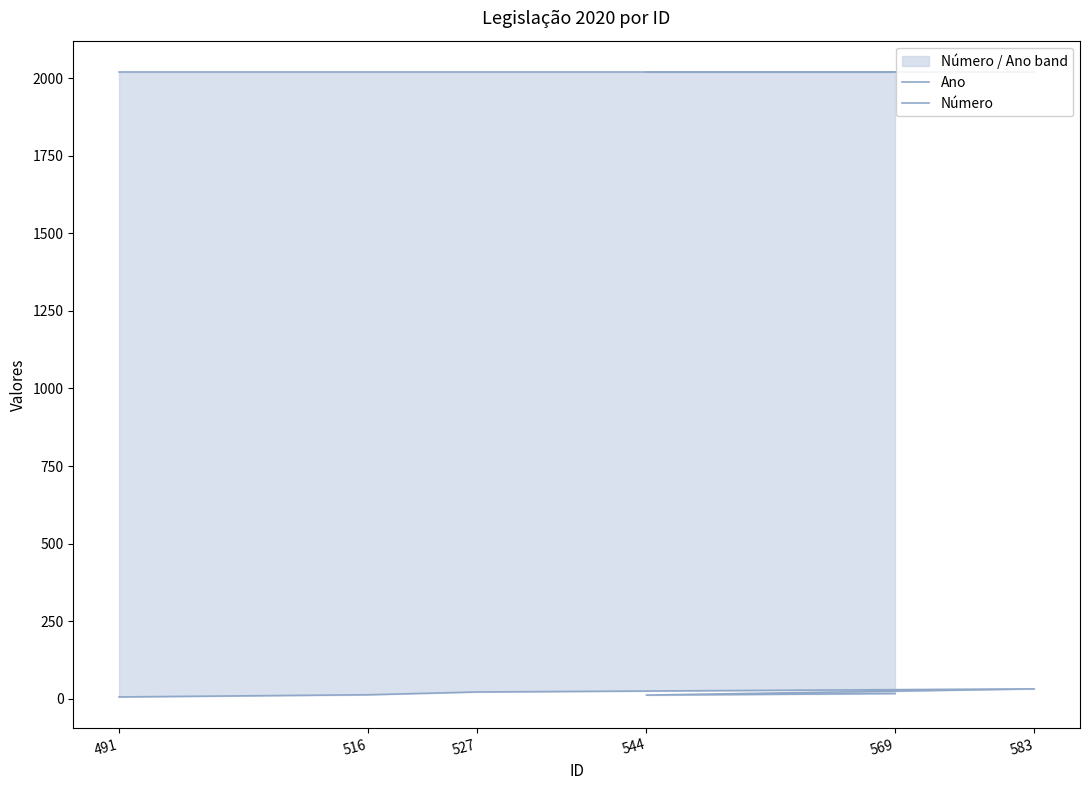

At which category is the sum across all series the highest?

583